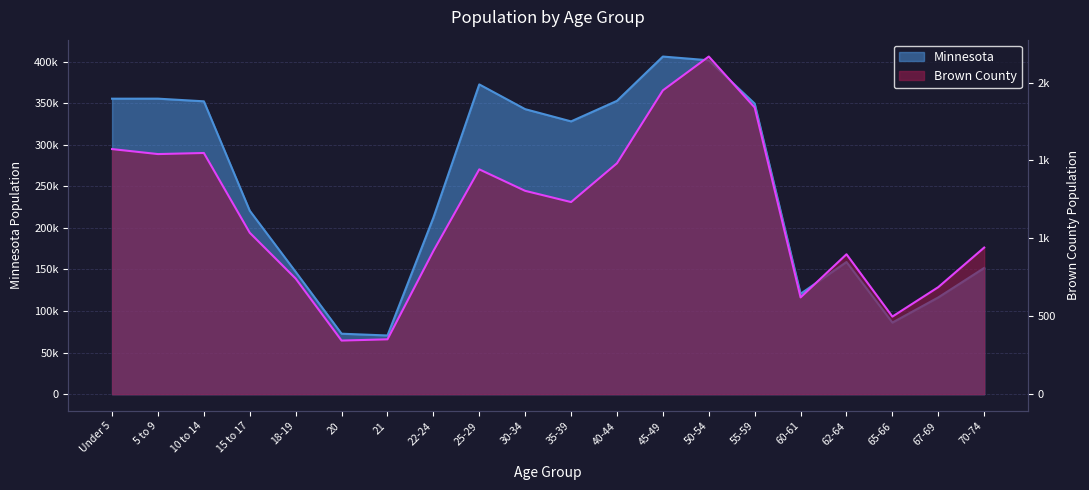

At how many categories does at least one series exceed 147329?

14